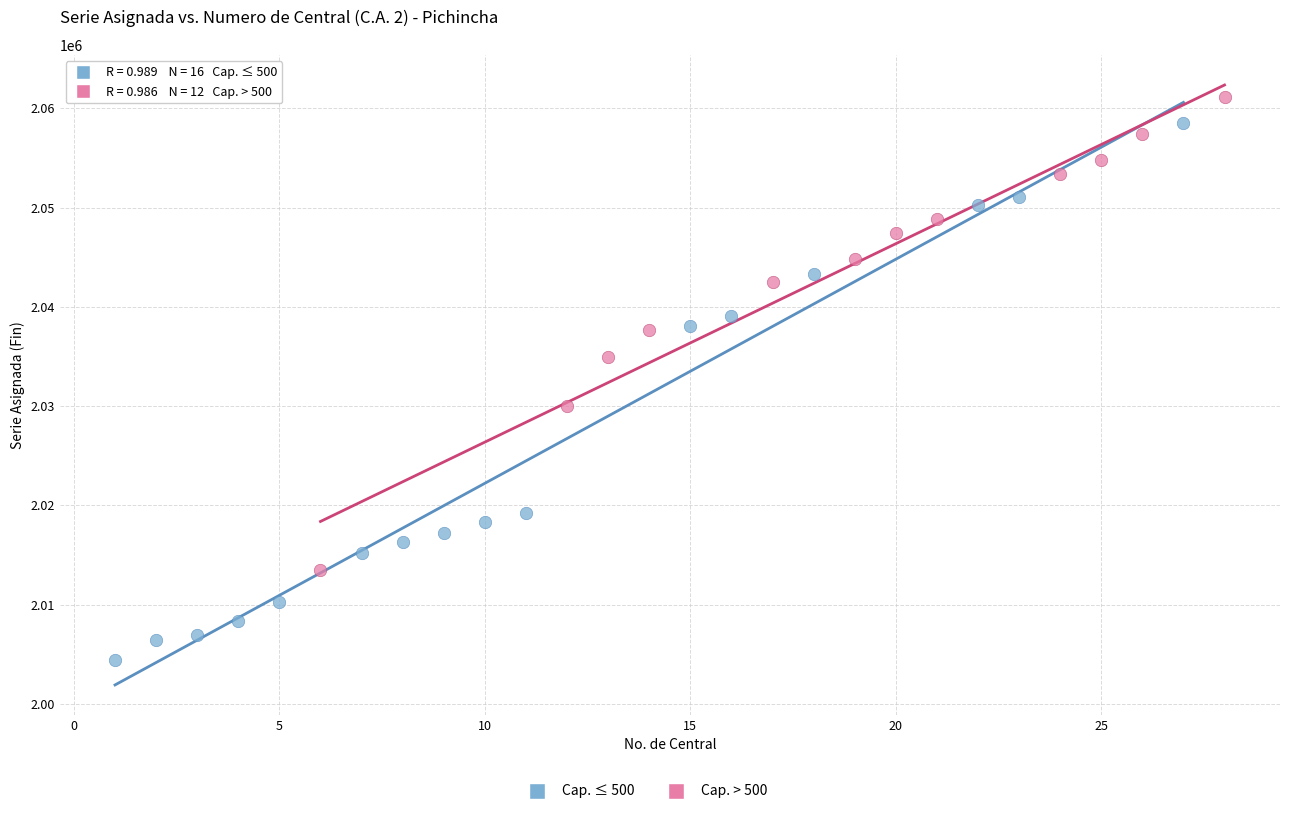

Which series has the largest Y range (max minus min)?

Cap. ≤ 500